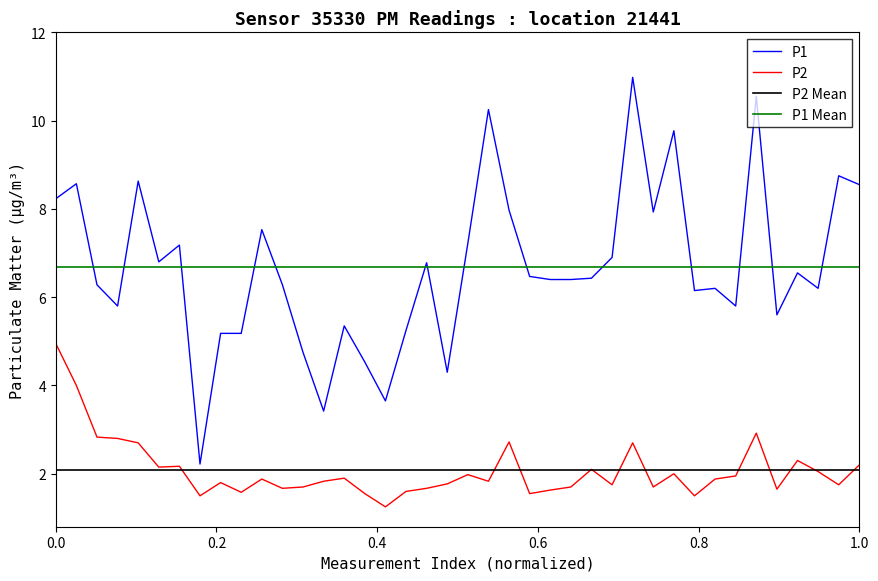

True or false: P1 and P2 intersect in this chart.

False